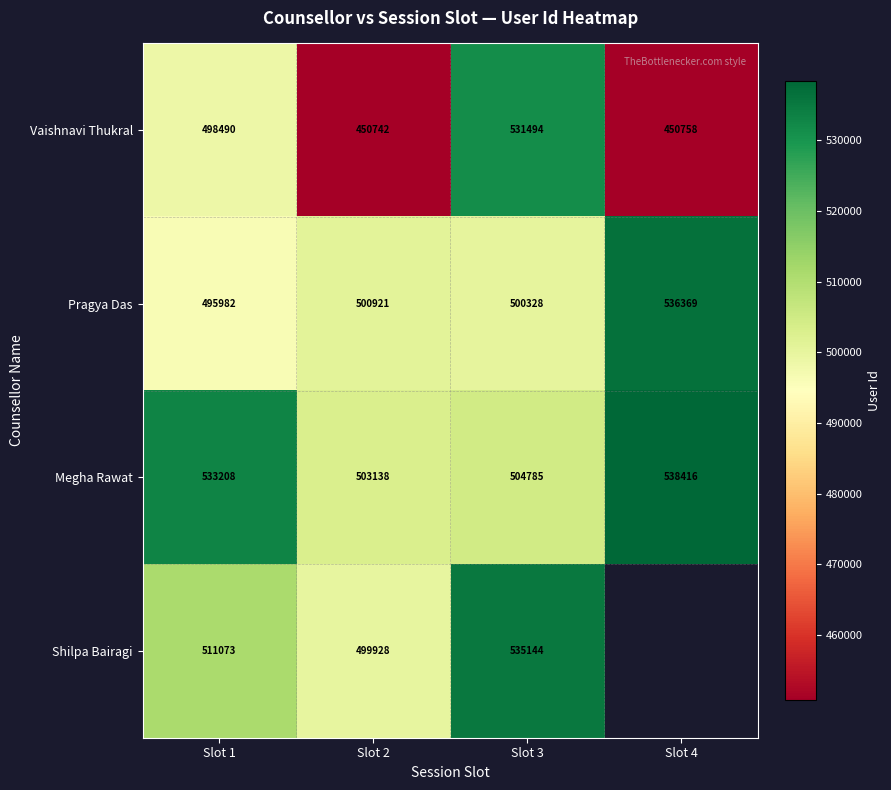

At Slot 1, list the series in order from smallest to largest.

Pragya Das, Vaishnavi Thukral, Shilpa Bairagi, Megha Rawat